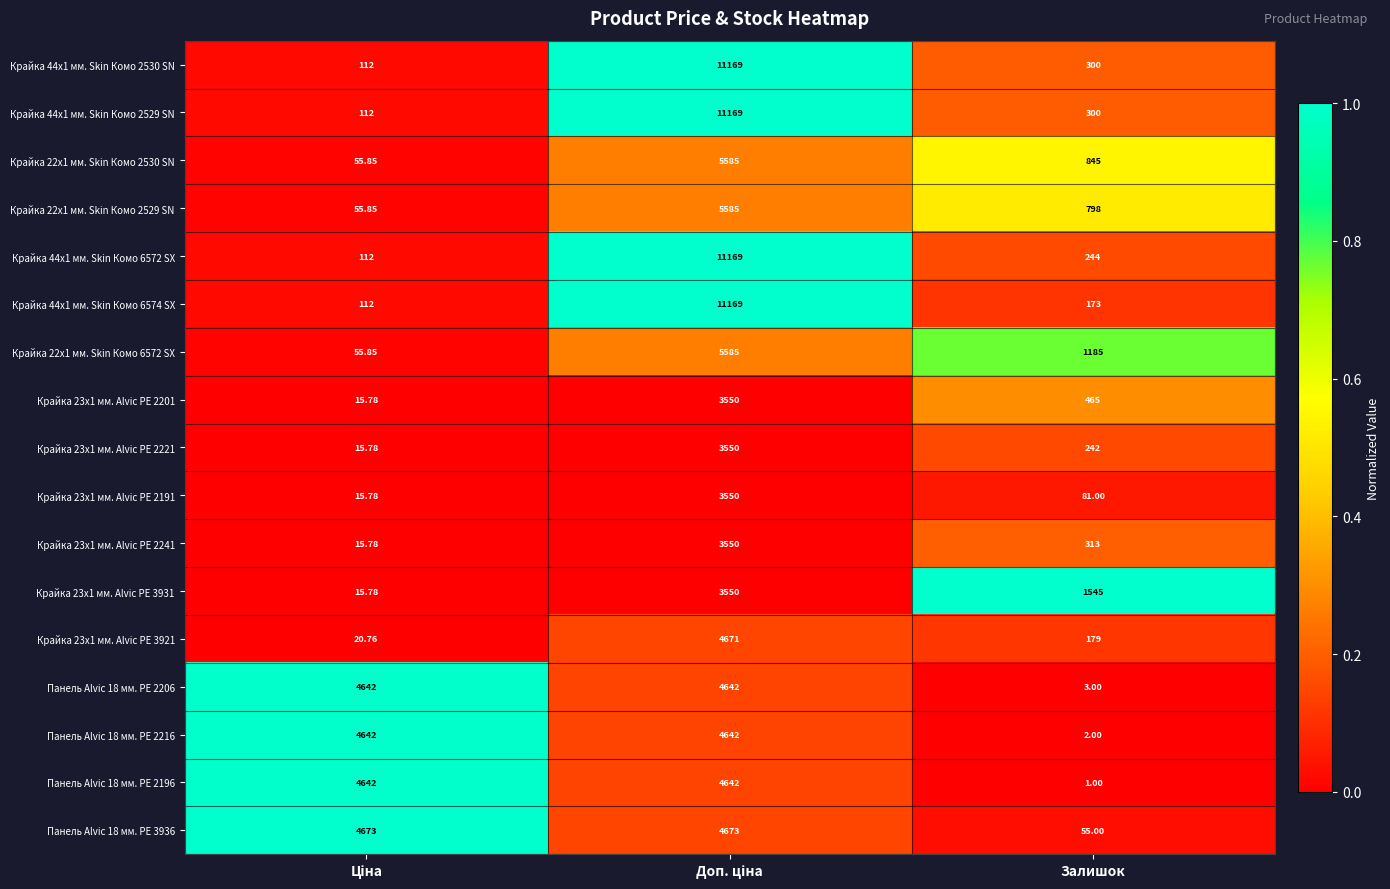

Which category has the lowest value across all series?

Залишок